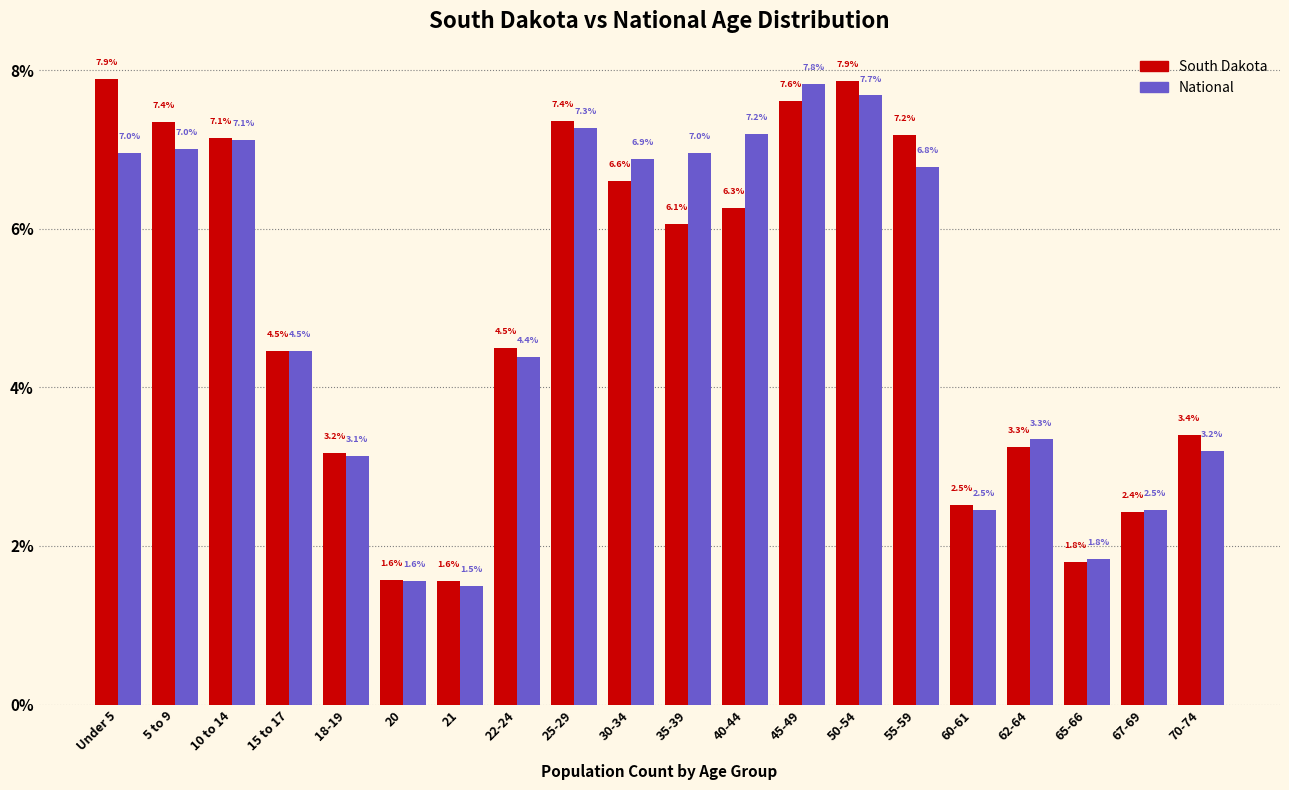

Reading right to left, extract all data points from this chart.

South Dakota: 70-74=3.4	67-69=2.4	65-66=1.8	62-64=3.3	60-61=2.5	55-59=7.2	50-54=7.9	45-49=7.6	40-44=6.3	35-39=6.1	30-34=6.6	25-29=7.4	22-24=4.5	21=1.6	20=1.6	18-19=3.2	15 to 17=4.5	10 to 14=7.1	5 to 9=7.4	Under 5=7.9
National: 70-74=3.2	67-69=2.5	65-66=1.8	62-64=3.3	60-61=2.5	55-59=6.8	50-54=7.7	45-49=7.8	40-44=7.2	35-39=7.0	30-34=6.9	25-29=7.3	22-24=4.4	21=1.5	20=1.6	18-19=3.1	15 to 17=4.5	10 to 14=7.1	5 to 9=7.0	Under 5=7.0